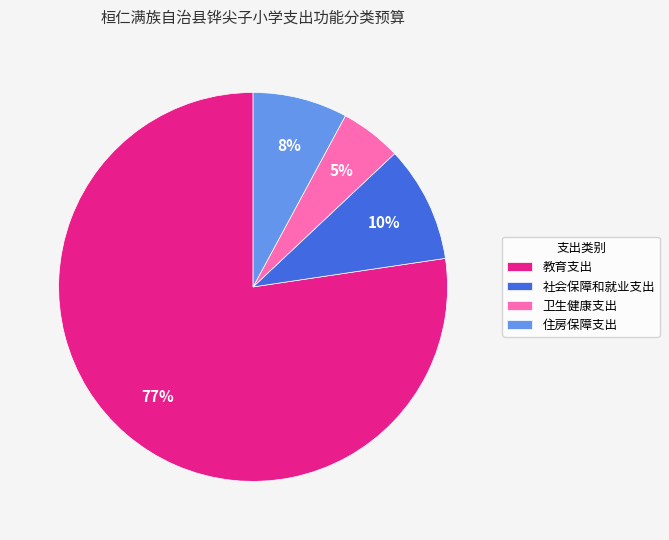

Rank the categories by value from highest to lowest.

教育支出, 社会保障和就业支出, 住房保障支出, 卫生健康支出